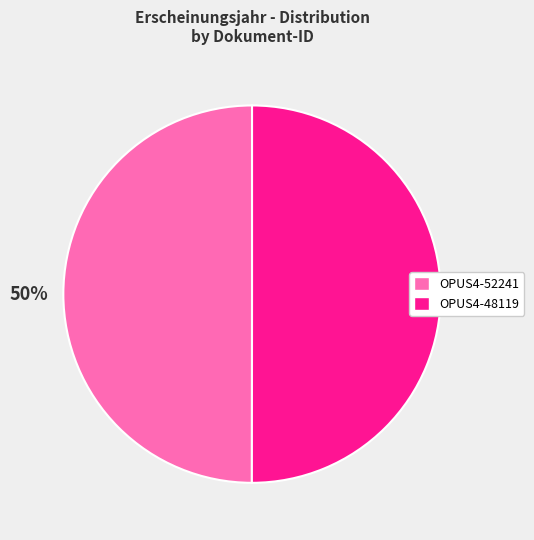

Combined, do OPUS4-48119 and OPUS4-52241 account for over 50%?

Yes